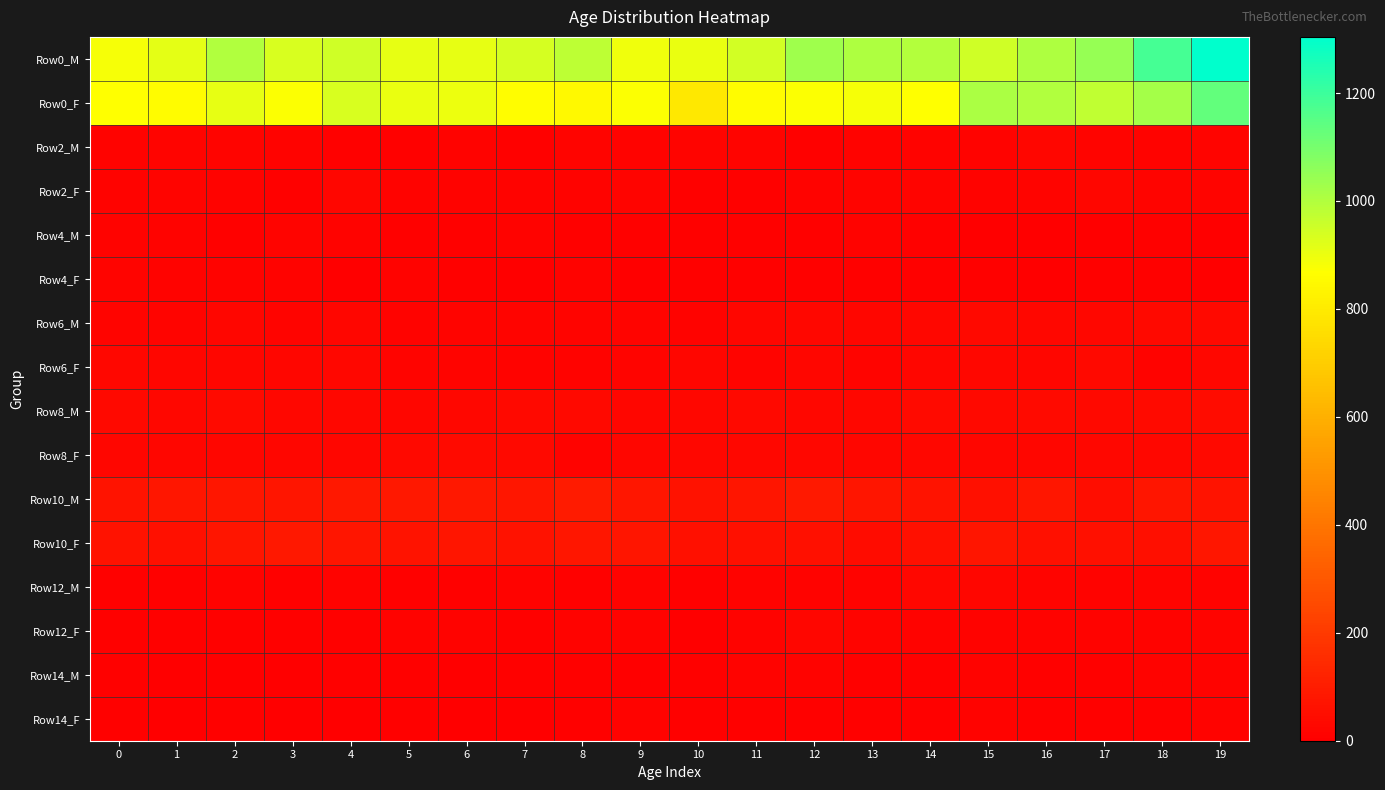

Reading right to left, list all the values displayed in this chart.

Row0_M: 19=1304	18=1186	17=1047	16=1006	15=951	14=998	13=1004	12=1029	11=946	10=906	9=896	8=982	7=941	6=908	5=908	4=952	3=934	2=999	1=914	0=882
Row0_F: 19=1132	18=1021	17=977	16=1000	15=1013	14=867	13=882	12=873	11=858	10=793	9=874	8=847	7=863	6=898	5=904	4=936	3=875	2=911	1=858	0=871
Row2_M: 19=17	18=14	17=19	16=22	15=15	14=14	13=14	12=7	11=16	10=17	9=11	8=17	7=10	6=14	5=7	4=10	3=15	2=19	1=19	0=14
Row2_F: 19=18	18=17	17=24	16=16	15=14	14=16	13=18	12=12	11=6	10=10	9=16	8=12	7=14	6=13	5=13	4=21	3=10	2=14	1=16	0=11
Row4_M: 19=5	18=9	17=1	16=5	15=4	14=6	13=12	12=6	11=10	10=7	9=7	8=9	7=11	6=10	5=9	4=11	3=17	2=10	1=14	0=11
Row4_F: 19=5	18=10	17=7	16=4	15=9	14=7	13=7	12=10	11=9	10=9	9=5	8=11	7=4	6=7	5=12	4=4	3=13	2=13	1=14	0=17
Row6_M: 19=31	18=35	17=28	16=30	15=33	14=28	13=23	12=28	11=22	10=13	9=16	8=18	7=20	6=16	5=13	4=21	3=20	2=23	1=17	0=16
Row6_F: 19=26	18=14	17=33	16=21	15=27	14=23	13=19	12=23	11=18	10=21	9=19	8=14	7=15	6=20	5=19	4=26	3=22	2=22	1=24	0=28
Row8_M: 19=45	18=40	17=34	16=38	15=32	14=36	13=27	12=27	11=32	10=29	9=25	8=35	7=32	6=29	5=21	4=30	3=27	2=38	1=30	0=33
Row8_F: 19=33	18=27	17=30	16=25	15=25	14=30	13=21	12=26	11=26	10=29	9=24	8=15	7=33	6=36	5=33	4=24	3=22	2=24	1=22	0=22
Row10_M: 19=68	18=76	17=50	16=79	15=58	14=70	13=74	12=88	11=76	10=62	9=81	8=93	7=77	6=85	5=82	4=86	3=73	2=81	1=80	0=67
Row10_F: 19=78	18=56	17=59	16=57	15=76	14=59	13=45	12=61	11=58	10=58	9=75	8=79	7=62	6=73	5=69	4=72	3=84	2=72	1=60	0=66
Row12_M: 19=11	18=16	17=11	16=20	15=21	14=28	13=12	12=15	11=13	10=7	9=14	8=8	7=13	6=9	5=7	4=12	3=9	2=11	1=9	0=6
Row12_F: 19=16	18=13	17=14	16=13	15=15	14=13	13=20	12=24	11=14	10=5	9=11	8=13	7=8	6=14	5=12	4=9	3=10	2=10	1=8	0=9
Row14_M: 19=14	18=12	17=9	16=9	15=12	14=9	13=8	12=14	11=12	10=9	9=5	8=7	7=8	6=4	5=8	4=9	3=3	2=4	1=1	0=6
Row14_F: 19=13	18=8	17=9	16=8	15=13	14=8	13=6	12=10	11=8	10=10	9=12	8=6	7=4	6=4	5=6	4=0	3=3	2=9	1=3	0=8